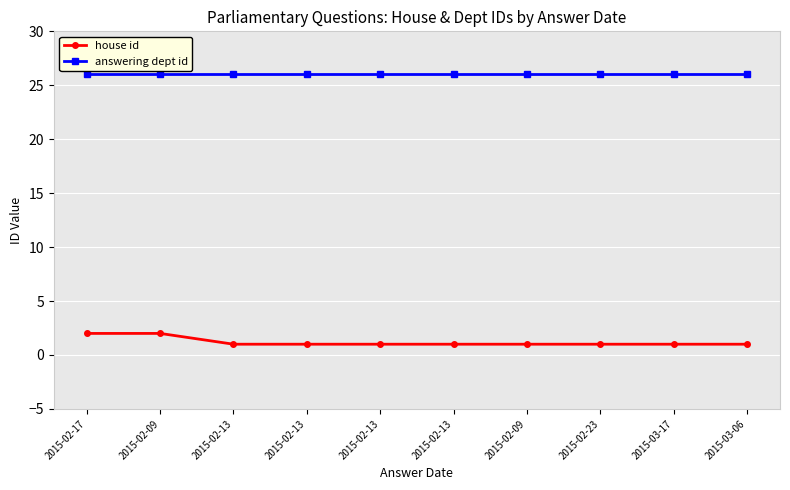

What are all the series names shown in the legend?

house id, answering dept id